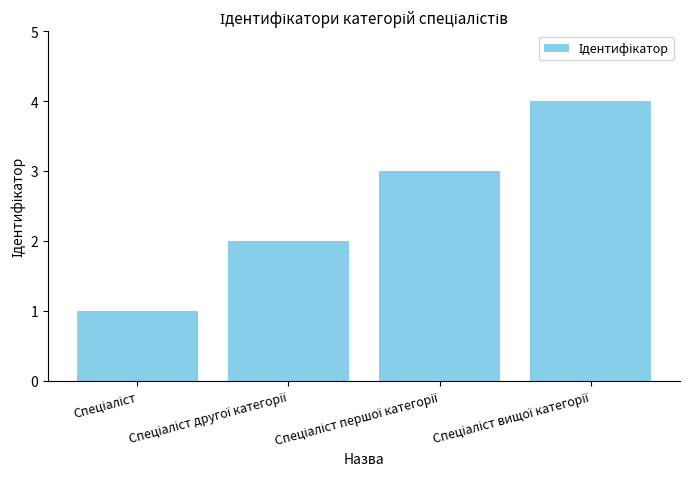

What is the sum of all values?

10